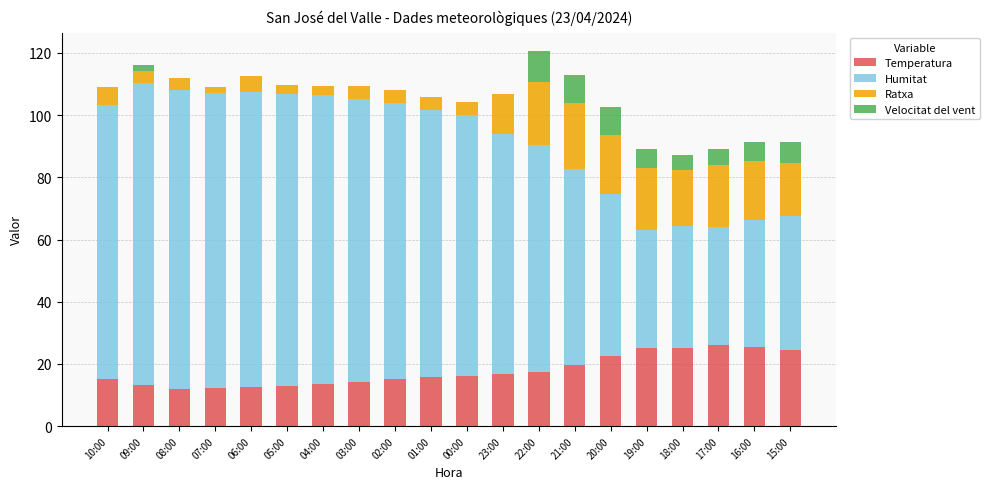

What is the total value across all series at 08:00?

112.0